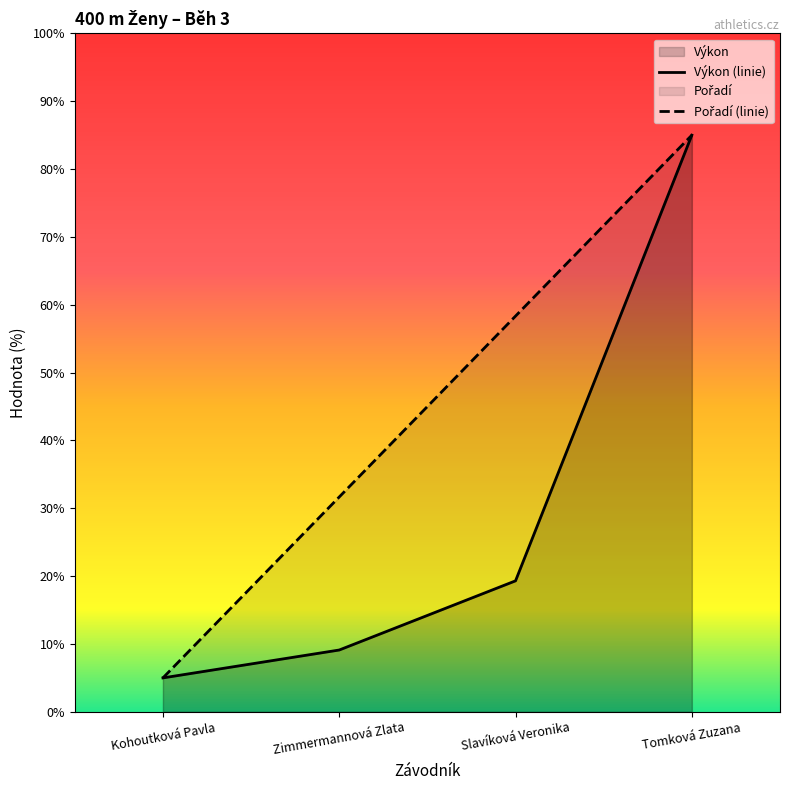

Which category has the highest value across all series?

Tomková Zuzana